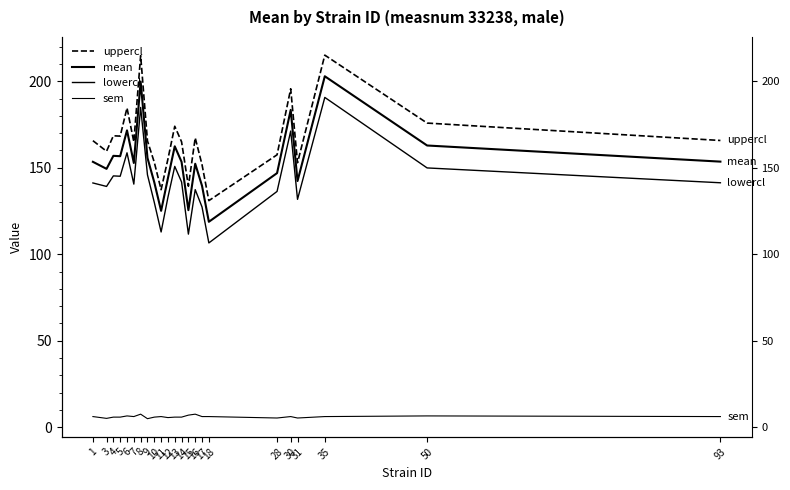

At 13, list the series in order from largest to smallest.

uppercl, mean, lowercl, sem